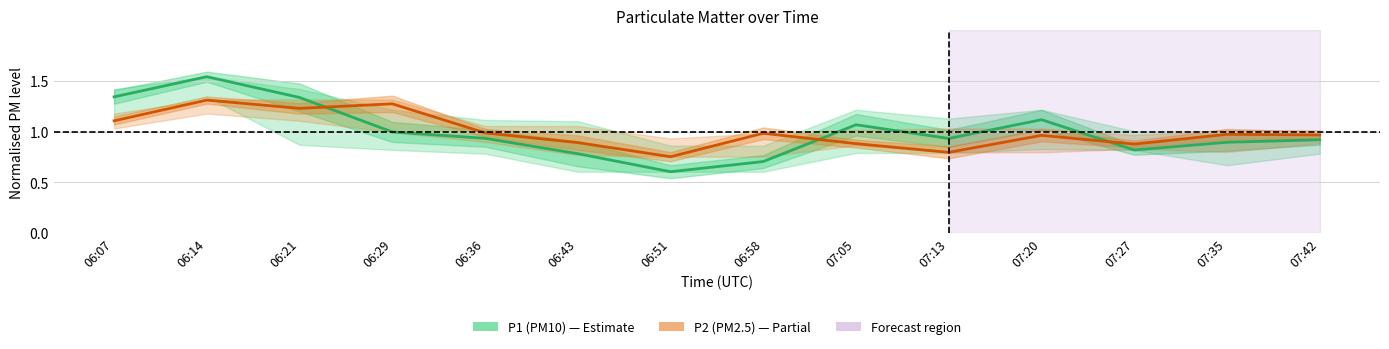

How many lines are shown in the chart?

2